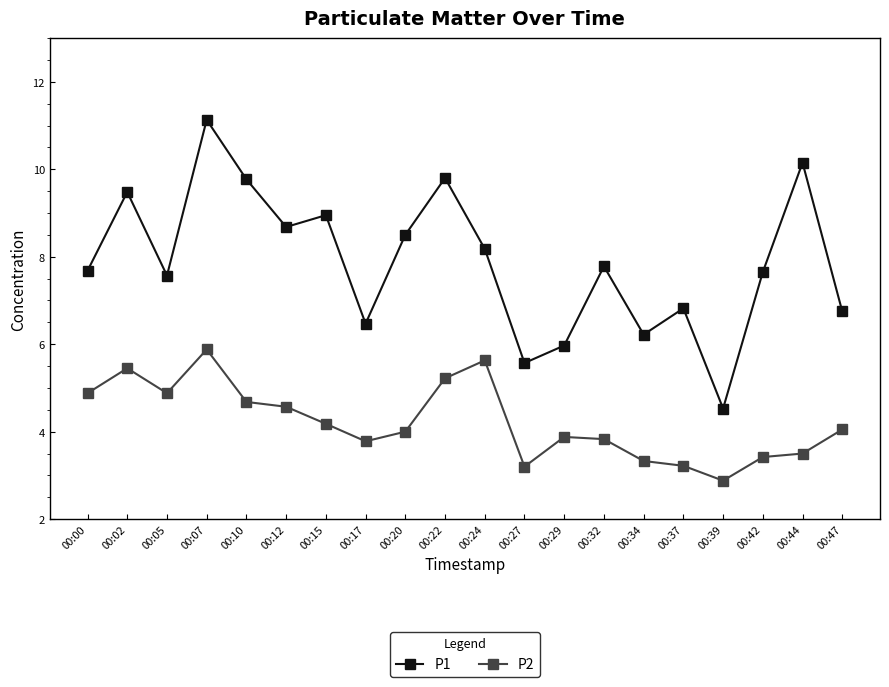

What is the value of the P1 point at the 11th from the left?

8.2